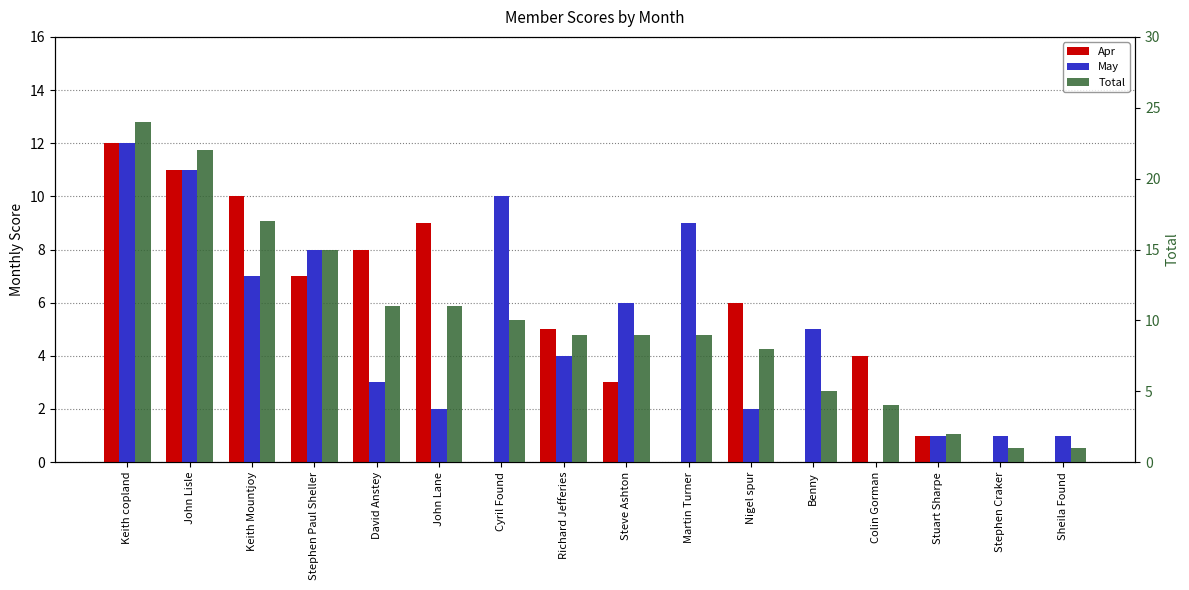

Are the bars horizontal?

No